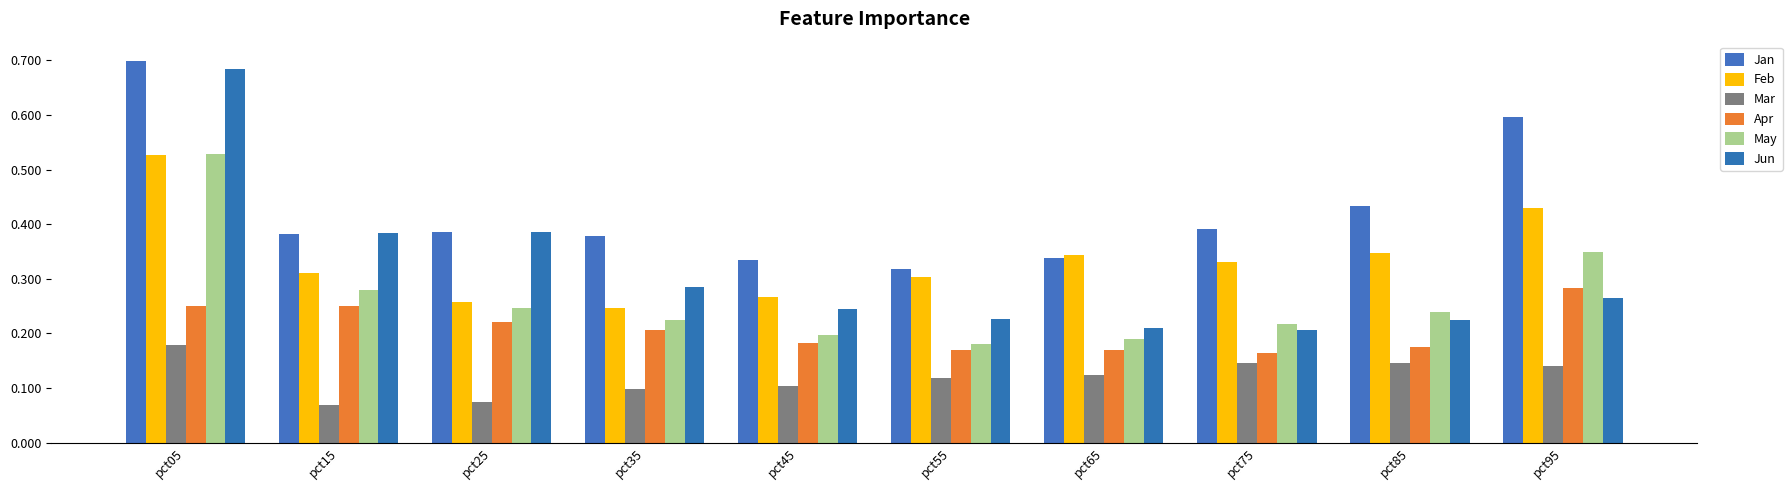

Reading right to left, transcribe all the data shown in this chart.

Jan: 0.6	0.4	0.4	0.3	0.3	0.3	0.4	0.4	0.4	0.7
Feb: 0.4	0.3	0.3	0.3	0.3	0.3	0.2	0.3	0.3	0.5
Mar: 0.1	0.1	0.1	0.1	0.1	0.1	0.1	0.1	0.1	0.2
Apr: 0.3	0.2	0.2	0.2	0.2	0.2	0.2	0.2	0.3	0.3
May: 0.3	0.2	0.2	0.2	0.2	0.2	0.2	0.2	0.3	0.5
Jun: 0.3	0.2	0.2	0.2	0.2	0.2	0.3	0.4	0.4	0.7